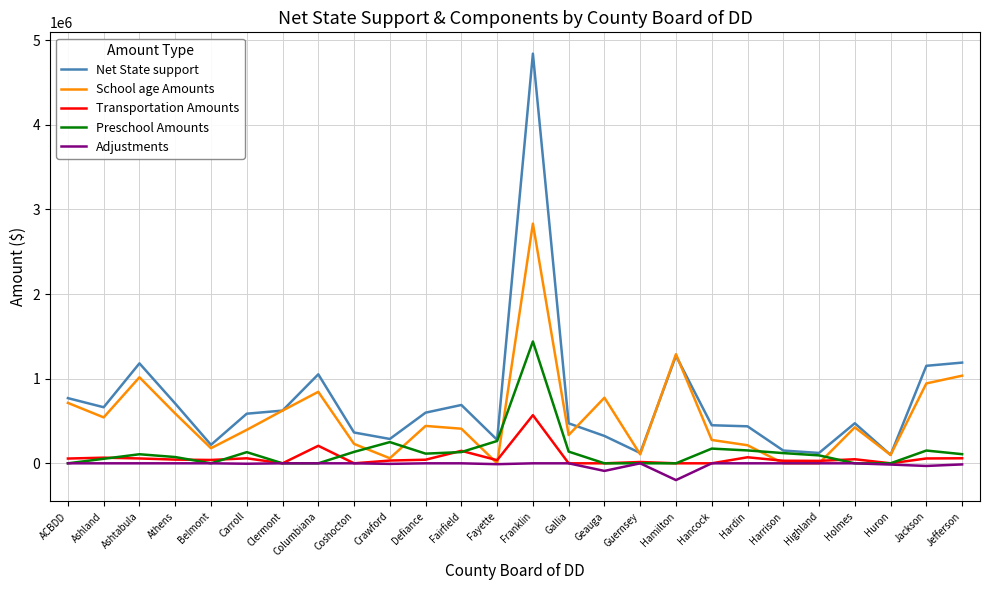

Is it true that Net State support equals 121652.9 at Guernsey?

True